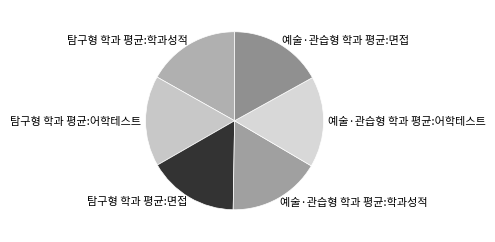

Do 탐구형 학과 평균:학과성적 and 탐구형 학과 평균:어학테스트 together represent more than half of the pie?

No